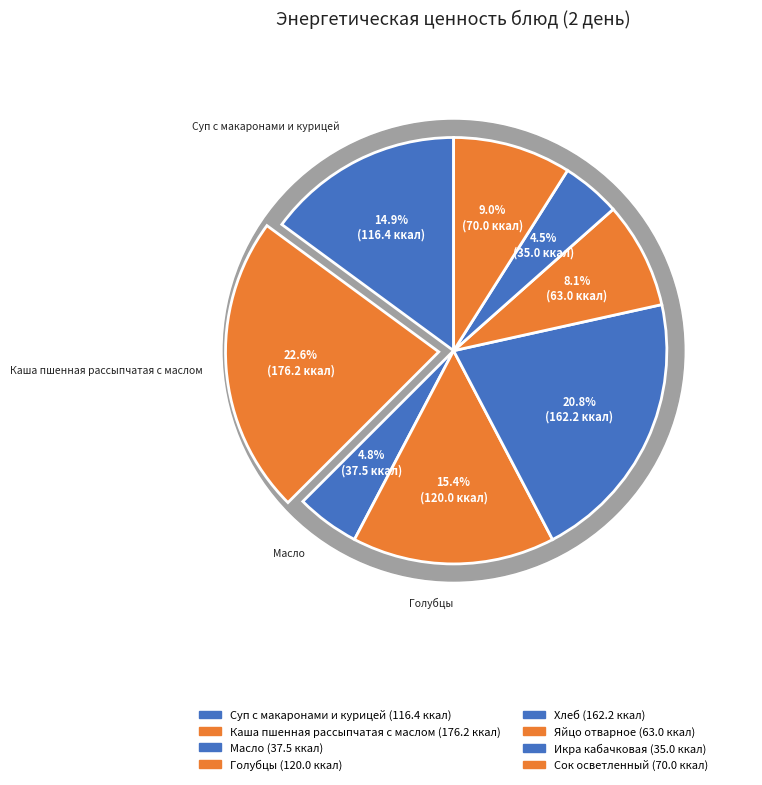

Does Масло account for over 50% of the chart?

No